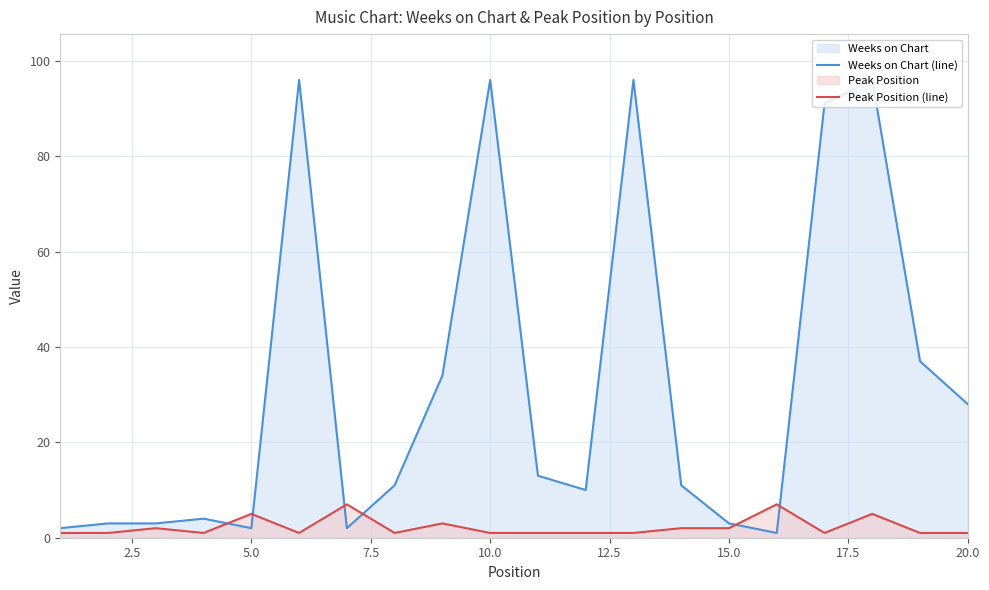

The value of Weeks on Chart (line) at 12.5 is 96. True or false?

True